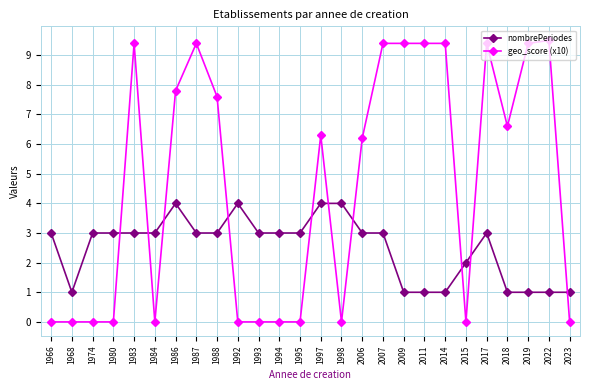

Reading right to left, extract all data points from this chart.

nombrePeriodes: 2023=1.0	2022=1.0	2019=1.0	2018=1.0	2017=3.0	2015=2.0	2014=1.0	2011=1.0	2009=1.0	2007=3.0	2006=3.0	1998=4.0	1997=4.0	1995=3.0	1994=3.0	1993=3.0	1992=4.0	1988=3.0	1987=3.0	1986=4.0	1984=3.0	1983=3.0	1980=3.0	1974=3.0	1968=1.0	1966=3.0
geo_score (x10): 2023=0.0	2022=9.5	2019=9.4	2018=6.6	2017=9.4	2015=0.0	2014=9.4	2011=9.4	2009=9.4	2007=9.4	2006=6.2	1998=0.0	1997=6.3	1995=0.0	1994=0.0	1993=0.0	1992=0.0	1988=7.6	1987=9.4	1986=7.8	1984=0.0	1983=9.4	1980=0.0	1974=0.0	1968=0.0	1966=0.0